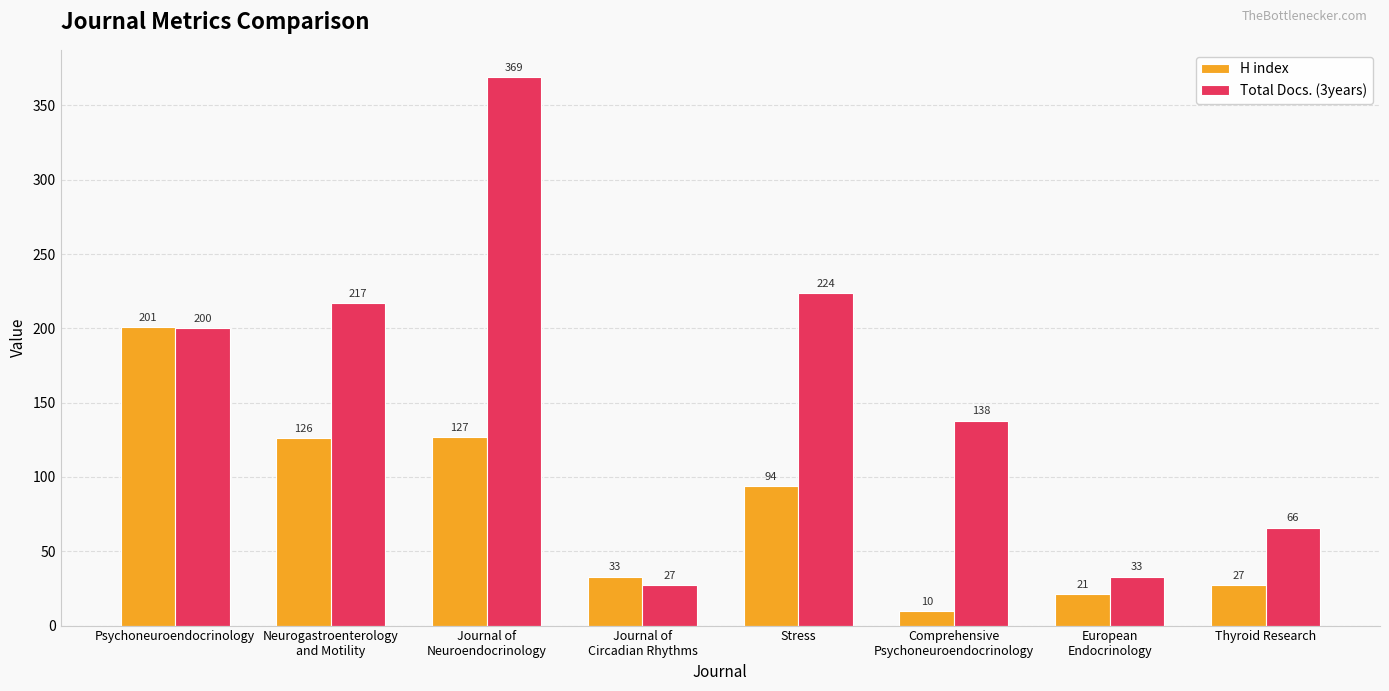

What are all the series names shown in the legend?

H index, Total Docs. (3years)